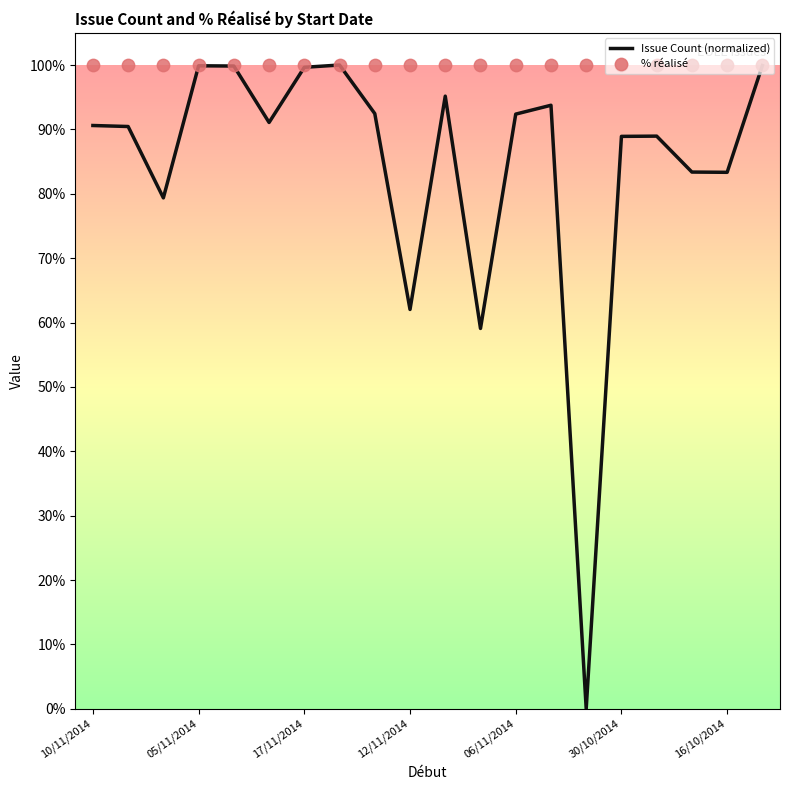

Which series contains the lowest Y value?

Issue Count (normalized)